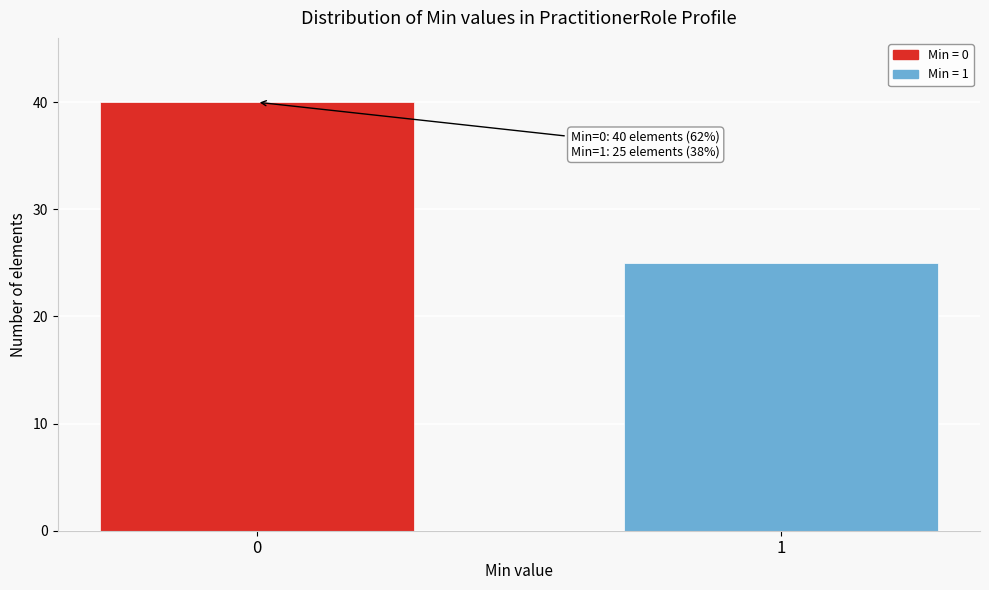

Reading left to right, extract all data points from this chart.

0=40	1=25